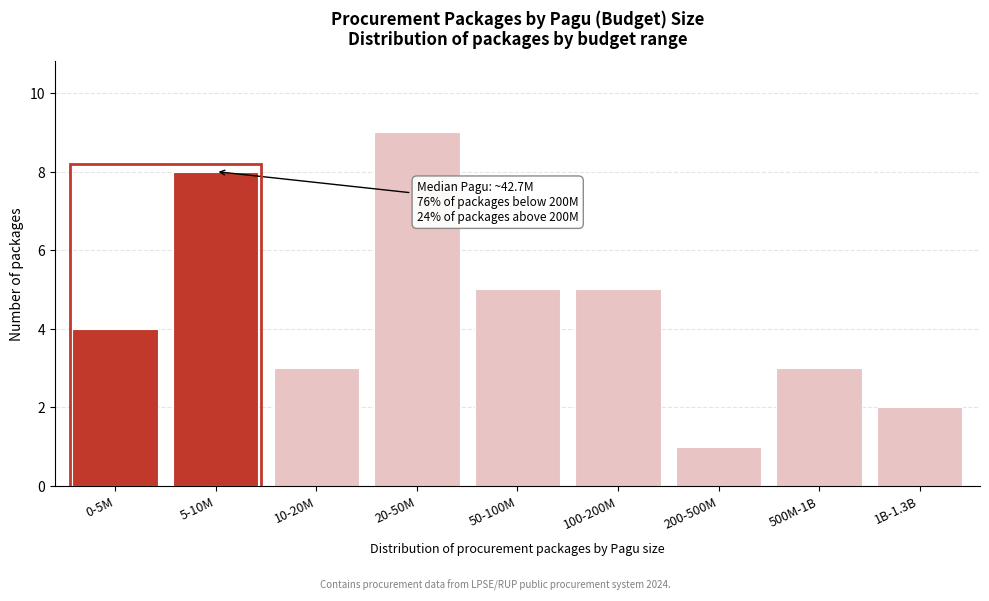

Reading left to right, extract all data points from this chart.

4	8	3	9	5	5	1	3	2